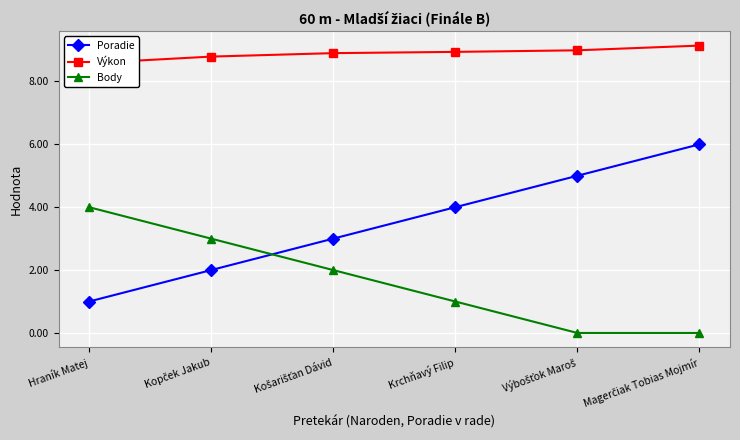

Which label corresponds to the smallest value in the chart?

Výbošťok Maroš